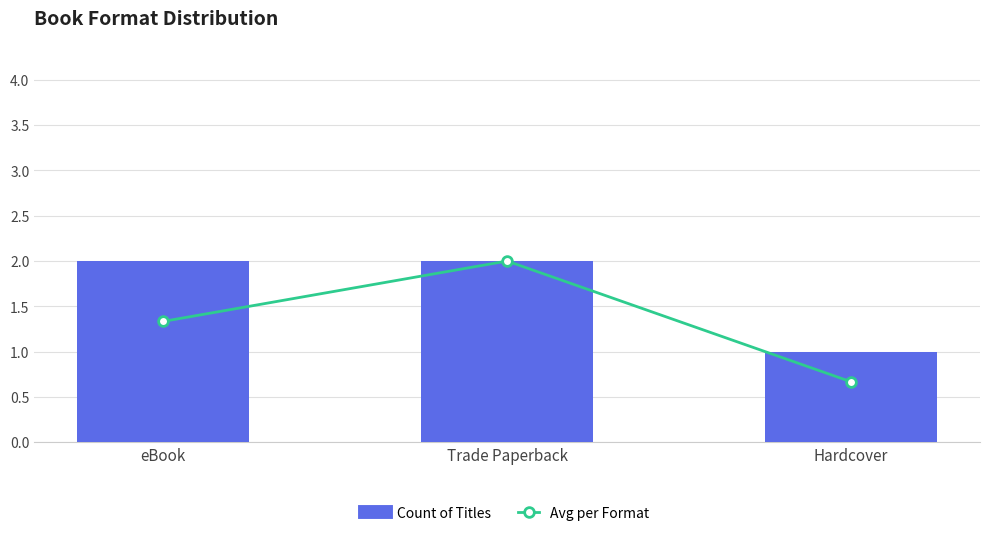

Which has a higher value, Trade Paperback or eBook?

Trade Paperback